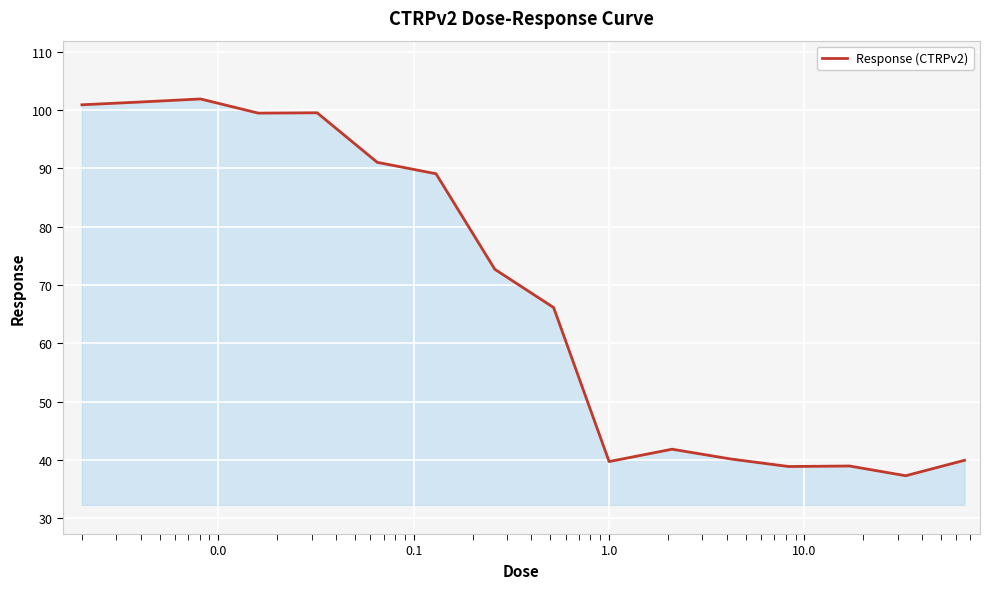

What is the minimum value shown in the chart?

37.3